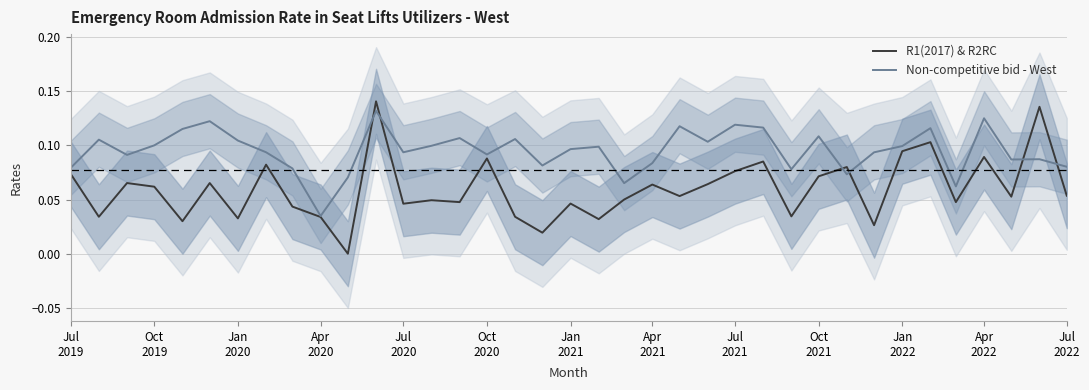

Which series has the widest spread of values?

R1(2017) & R2RC